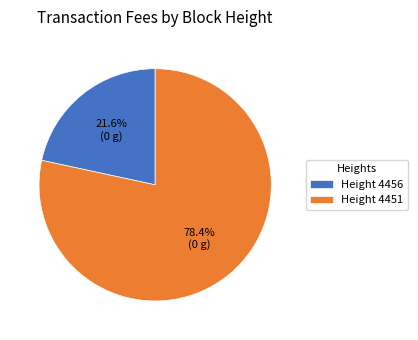

Which category has the smallest portion of the pie?

Height 4456